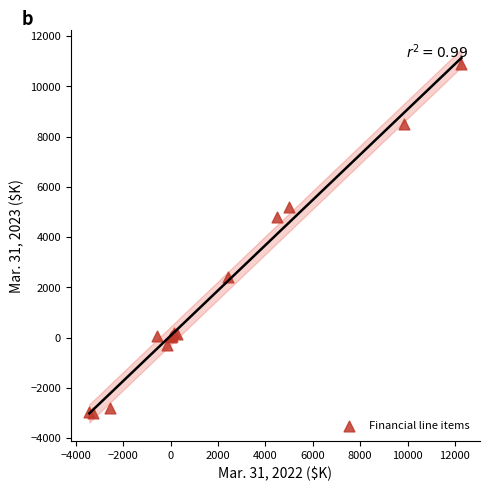

What Y value in the scatter plot is closest to 3941?

4788